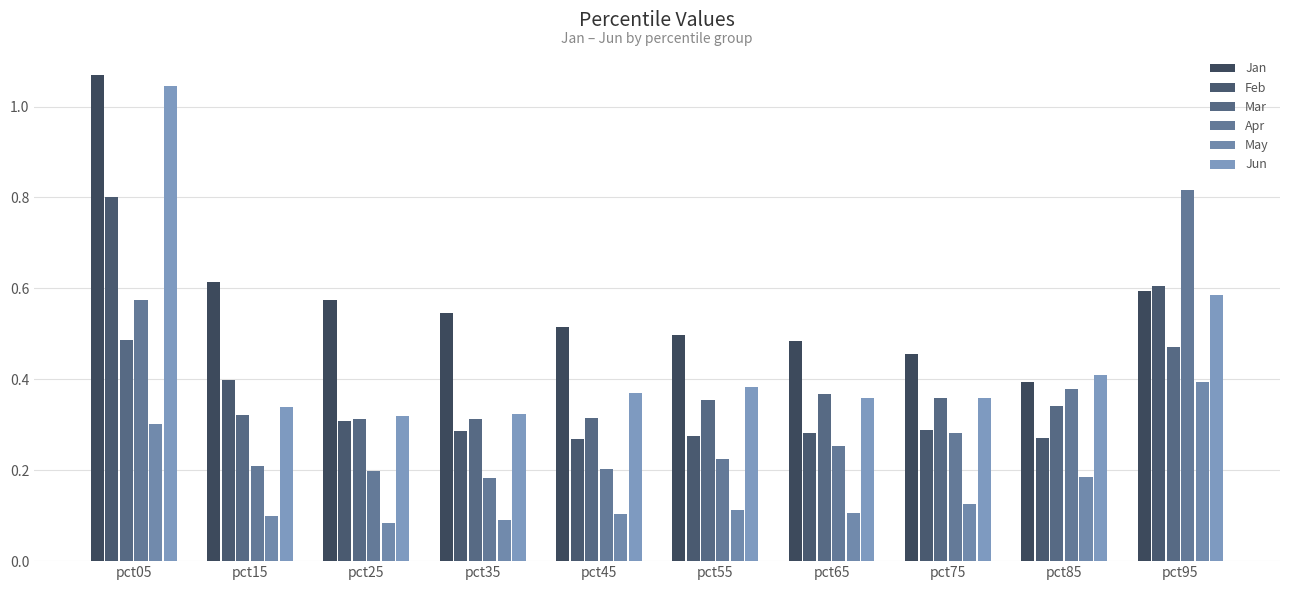

The value of May at pct65 is 0.1. True or false?

True